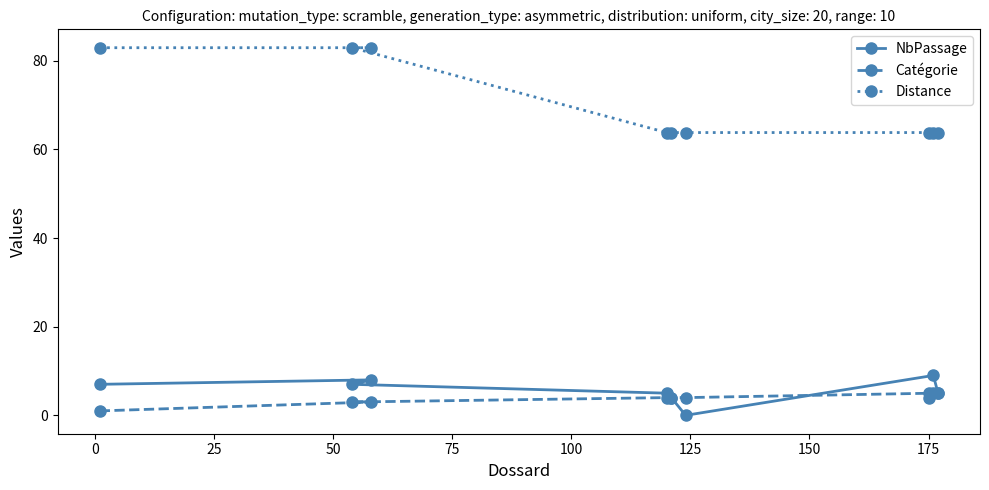

What is the highest value of the Distance series?

82.9